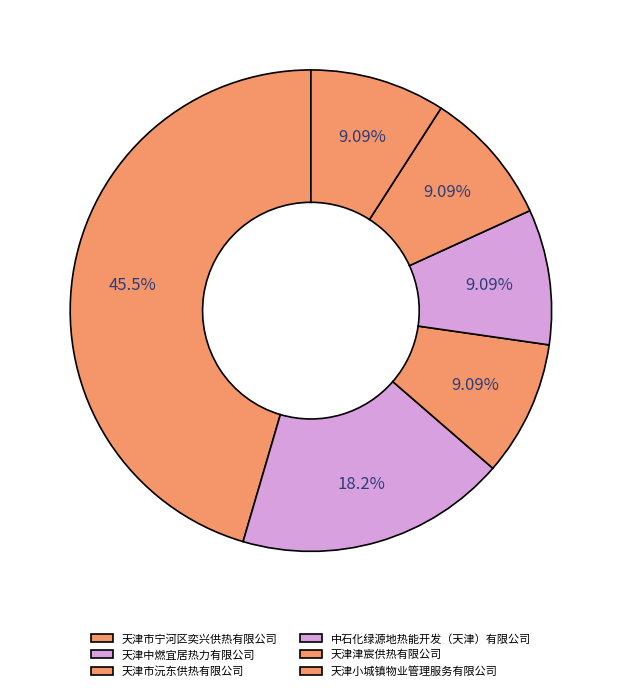

What percentage is the 天津小城镇物业管理服务有限公司 slice, to the nearest percent?

9%